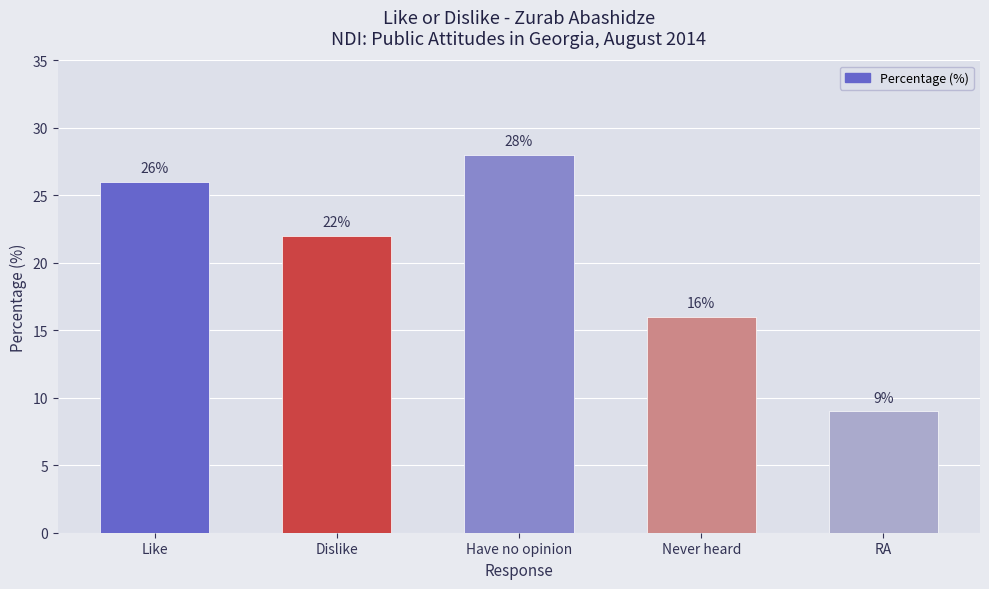

Which label corresponds to the smallest value in the chart?

RA